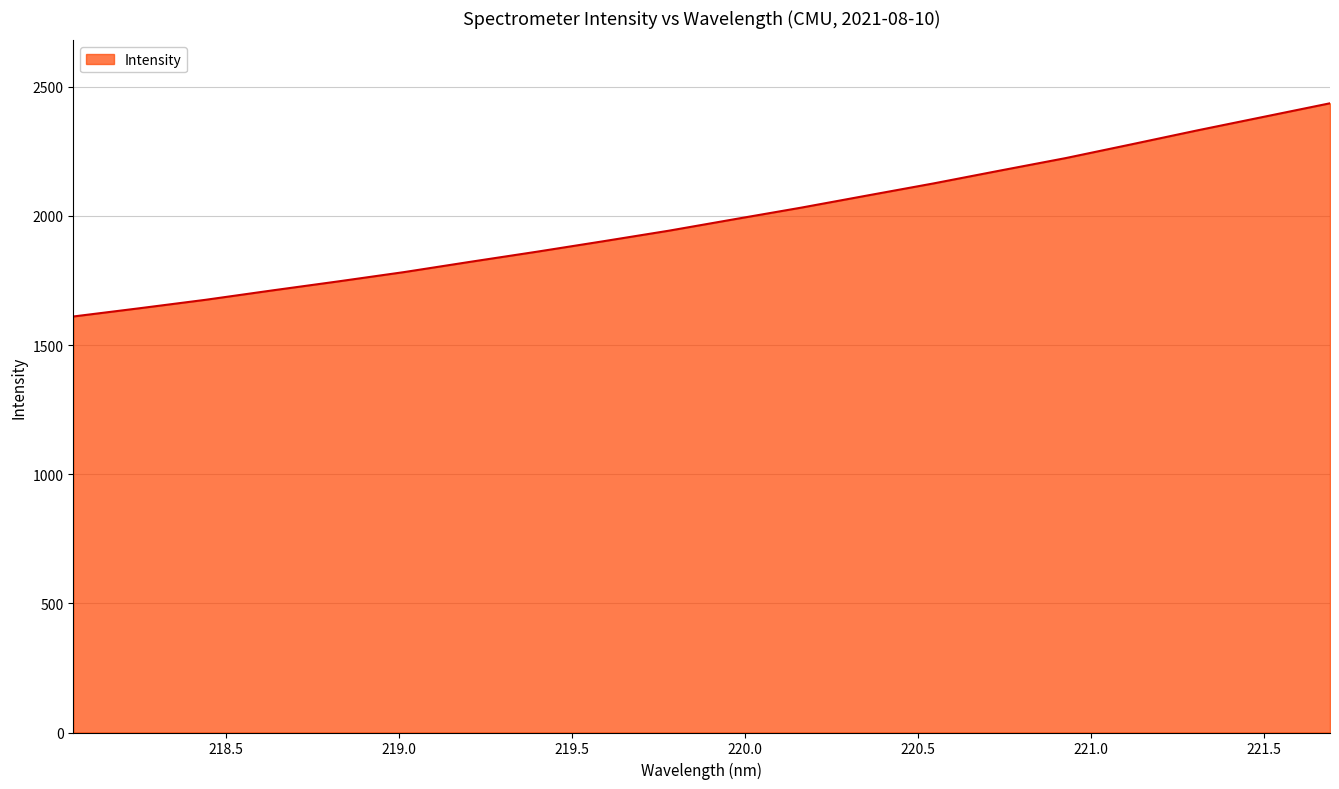

What is the difference between the maximum and minimum values?

825.5